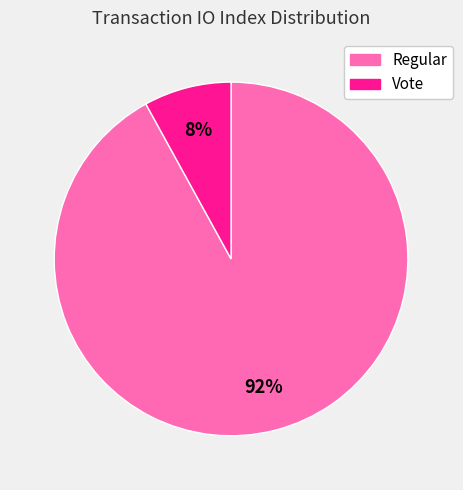

To the nearest percent, what percentage of the pie is Vote?

8%